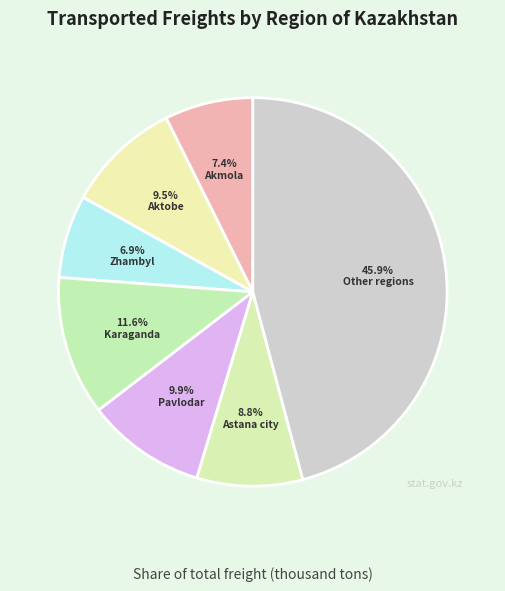

Is there any slice that represents more than half of the pie?

No